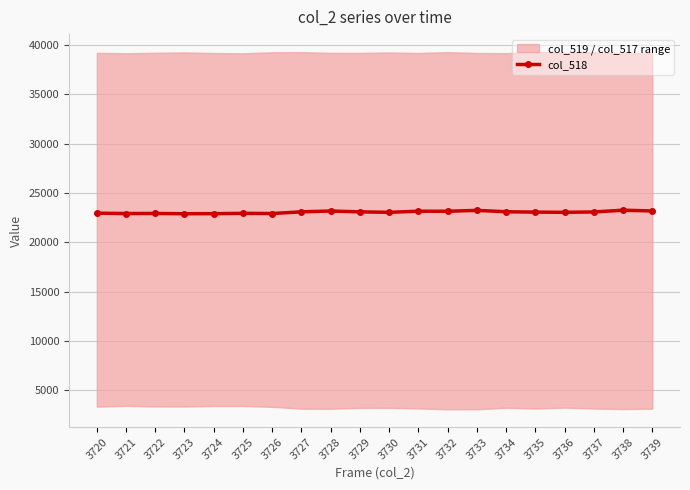

The chart shows a value of 38788 at 3738. True or false?

False